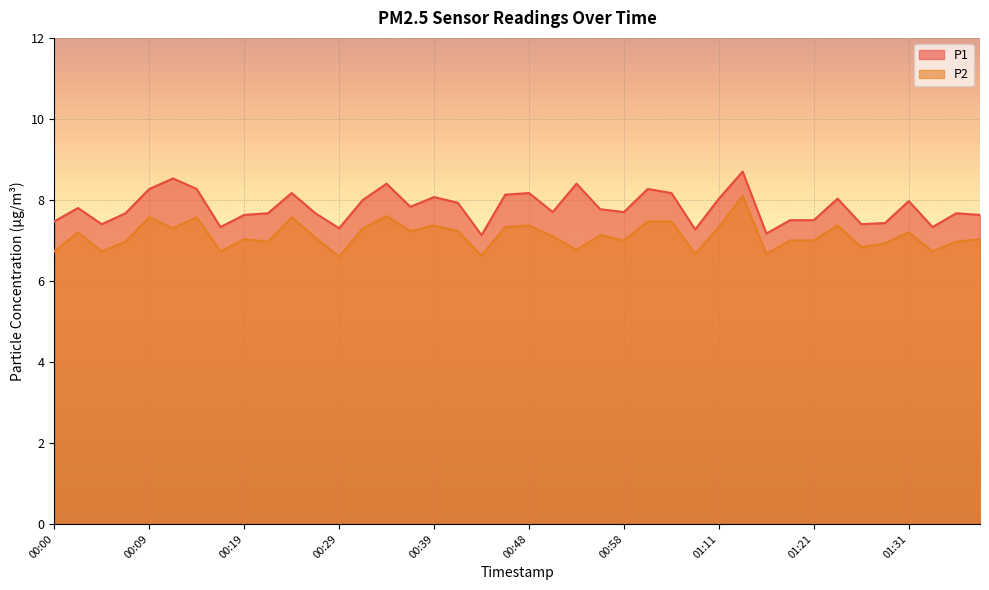

At how many categories does at least one series exceed 8?

14